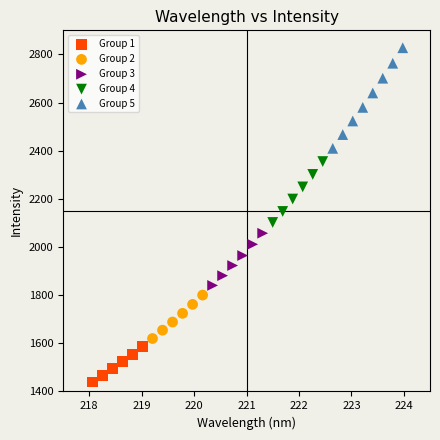

What are all the series names shown in the legend?

Group 1, Group 2, Group 3, Group 4, Group 5